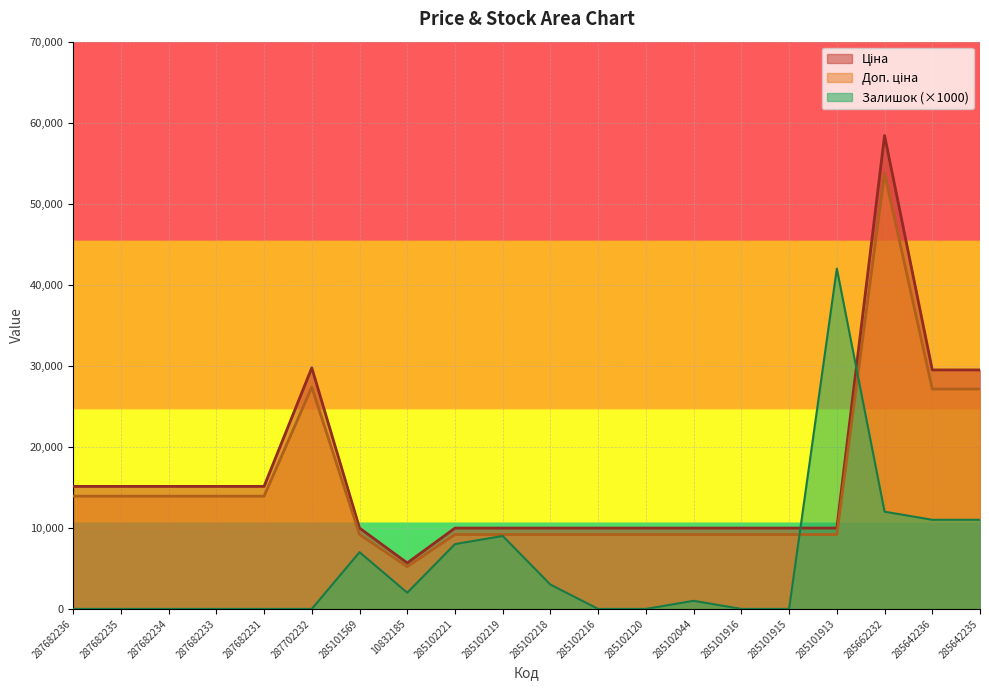

What is the total value across all series at 285102221?

27152.0